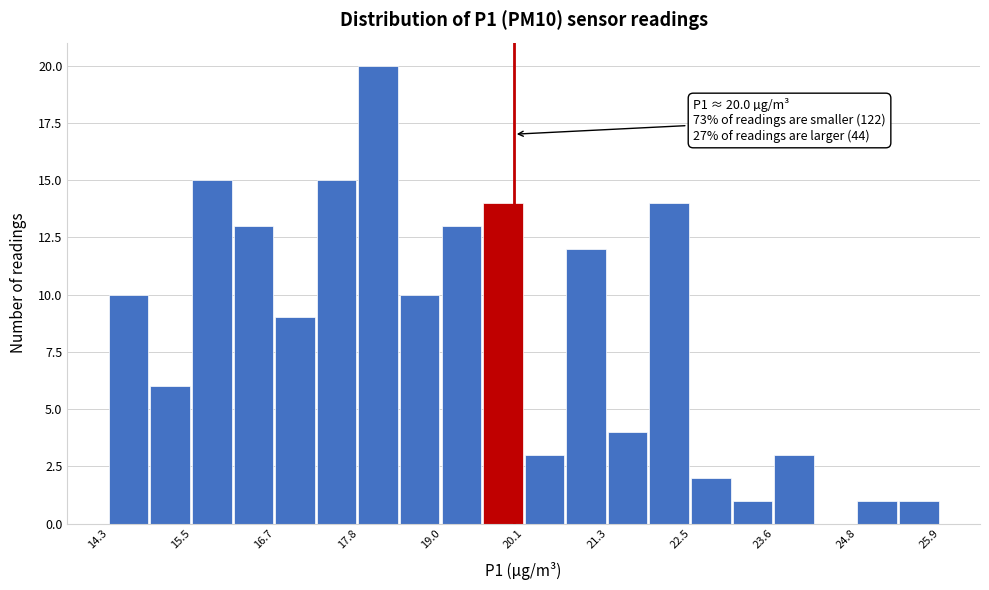

Around what value on the x-axis is the tallest bar? Give the approximate position of its centre, as read against the axis.

18.2